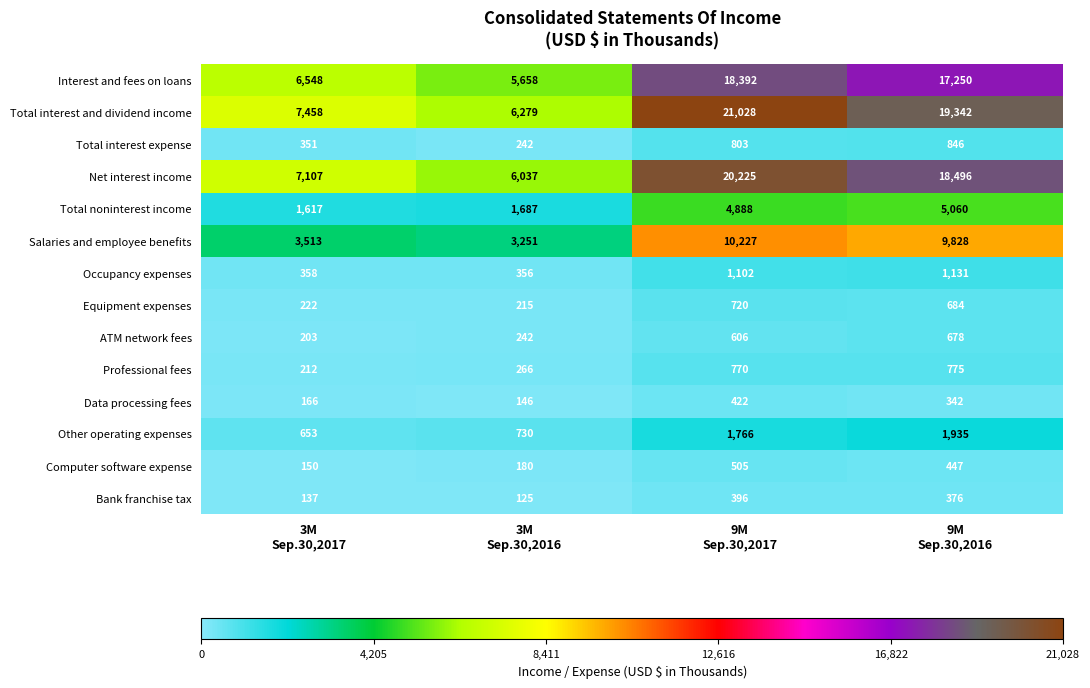

How many data points in Total interest expense are less than 803?

2